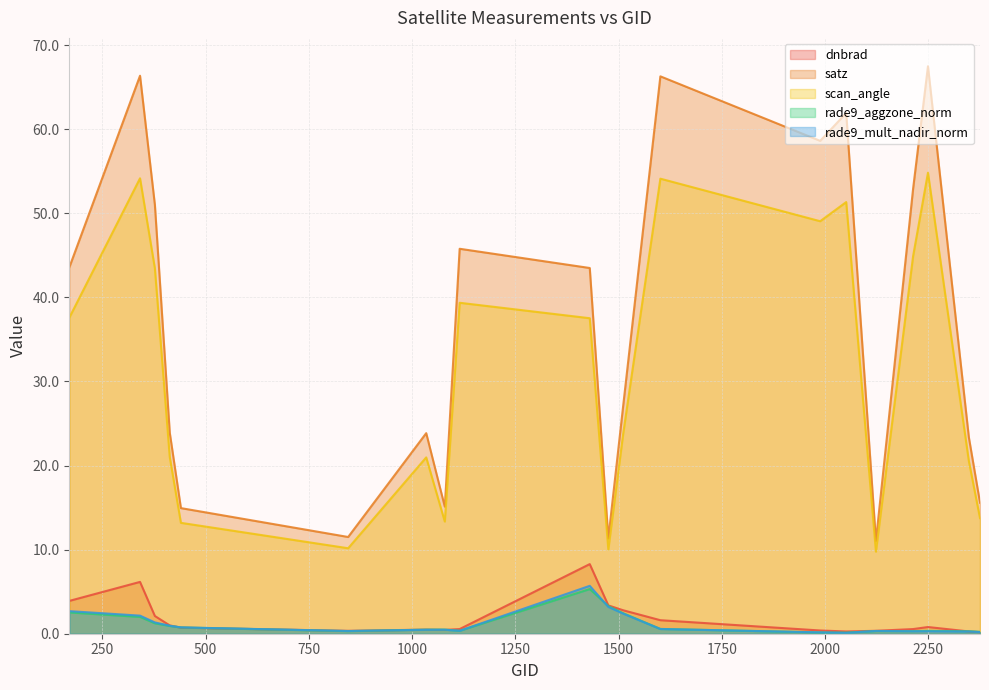

At 1475, list the series in order from largest to smallest.

satz, scan_angle, dnbrad, rade9_aggzone_norm, rade9_mult_nadir_norm